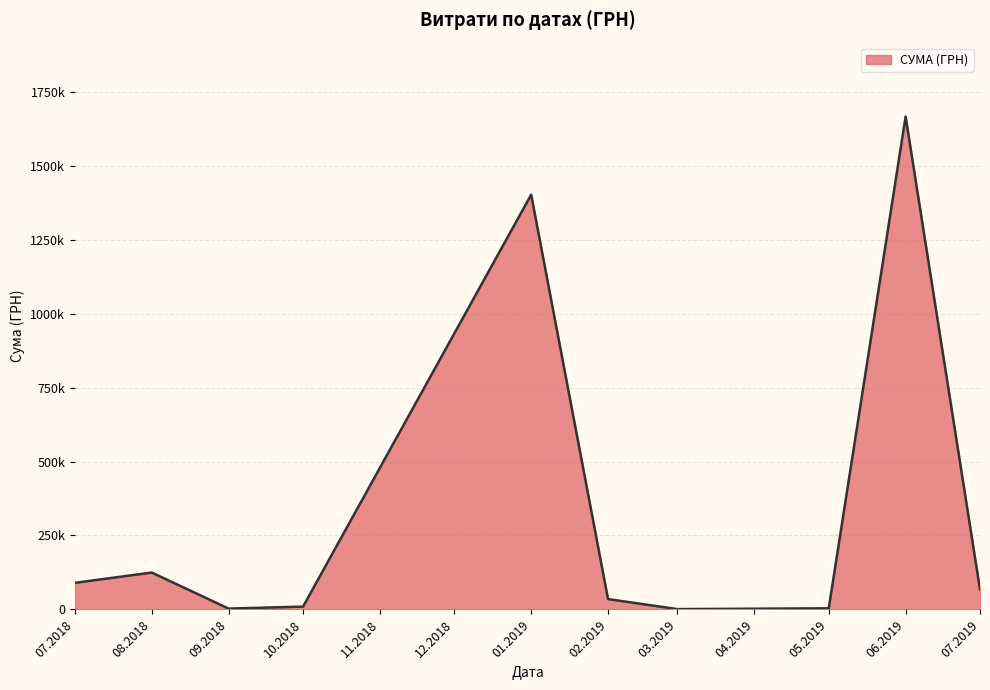

Does the chart have visible grid lines?

Yes